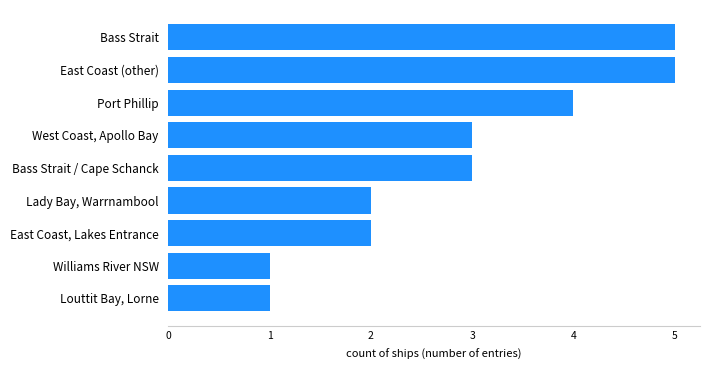

How many values are between 2 and 4?

5